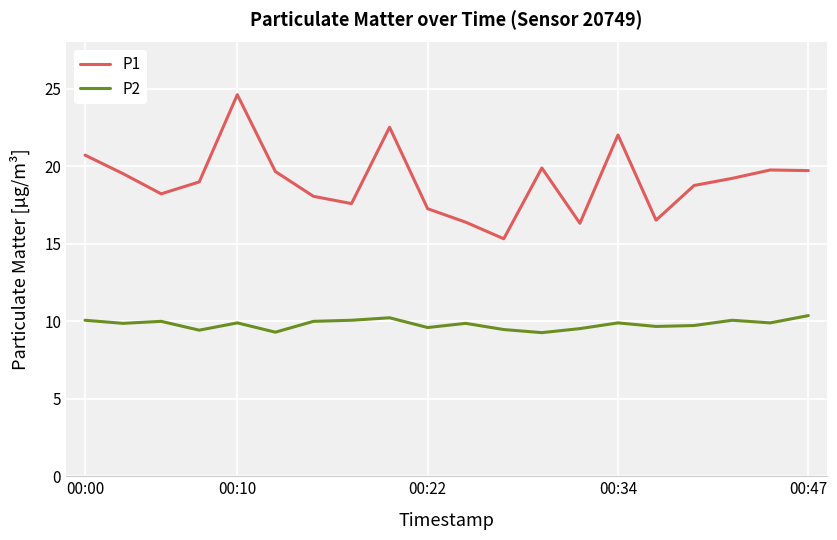

Which series has the largest total across all categories?

P1